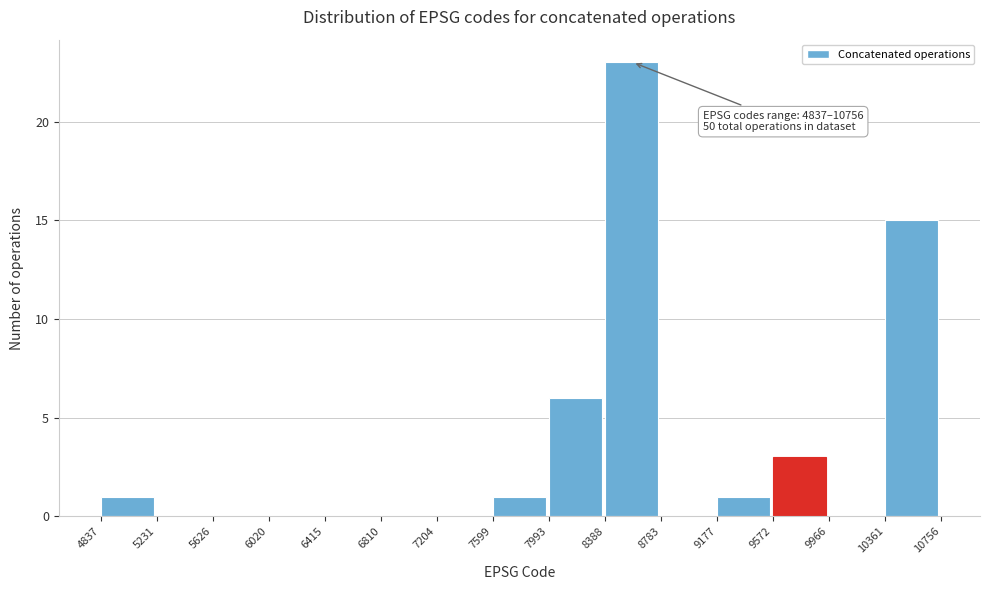

Over which range of the x-axis is the bar tallest?

8388 to 8783